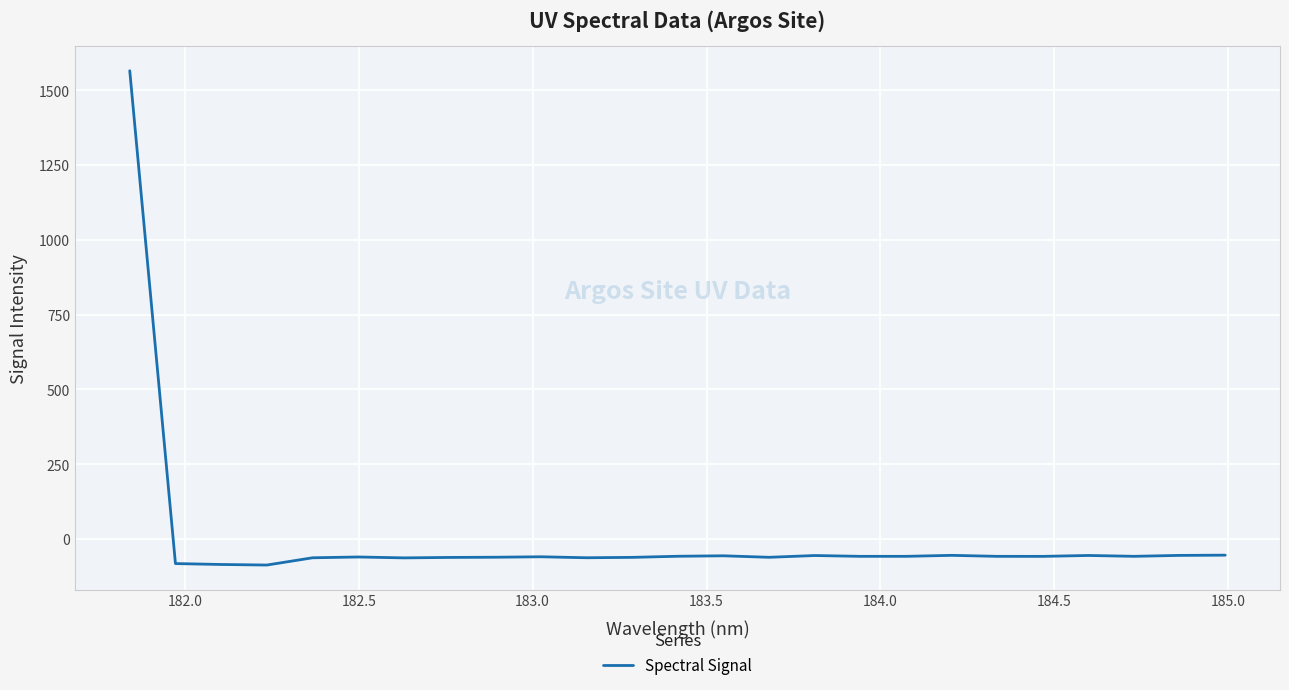

Count the number of data series in this chart.

1